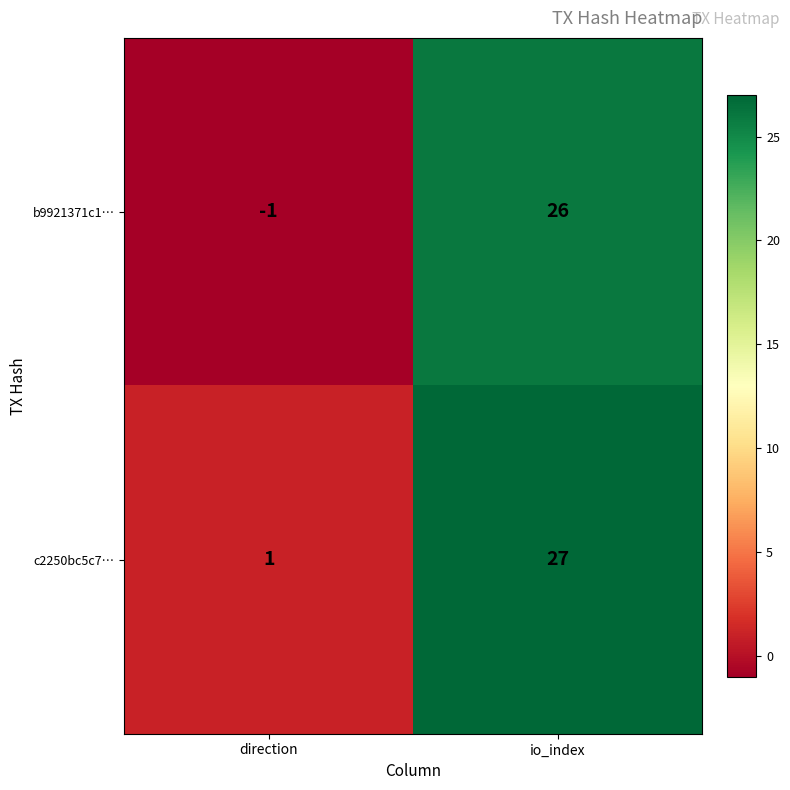

Which series has the largest total across all categories?

c2250bc5c7…